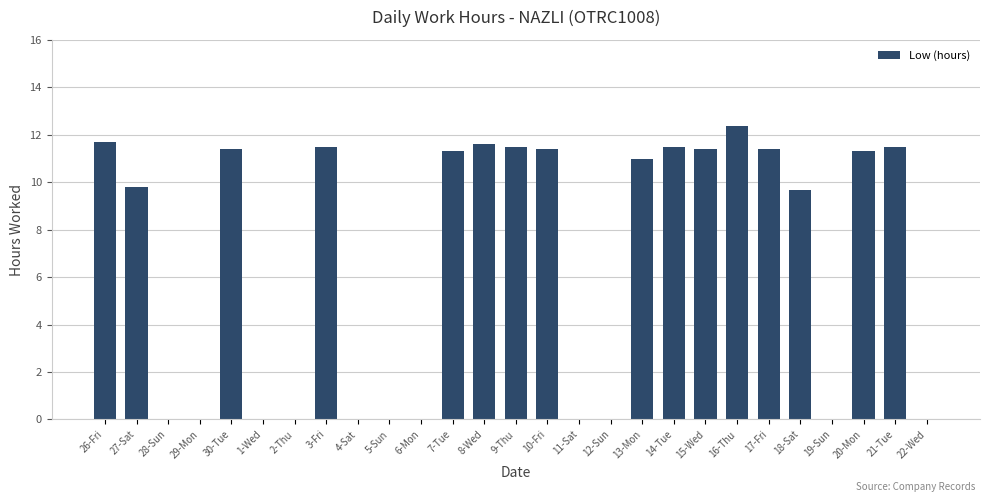

True or false: the data shows 0.0 at 11-Sat.

True